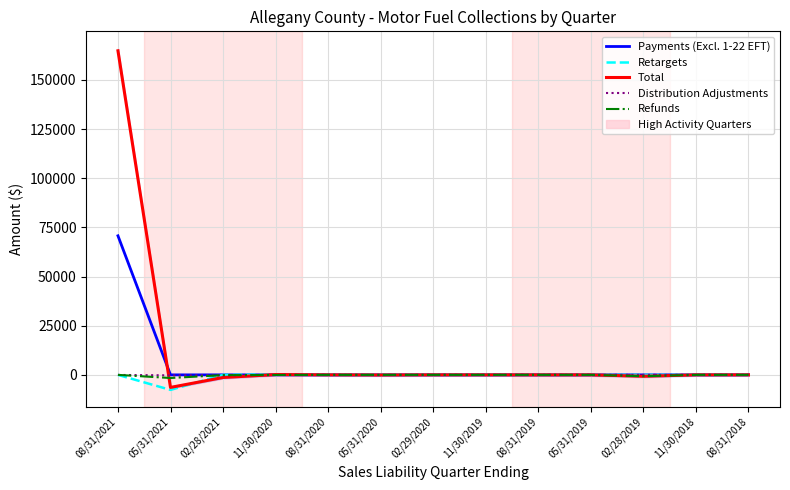

Which series has the largest total across all categories?

Total